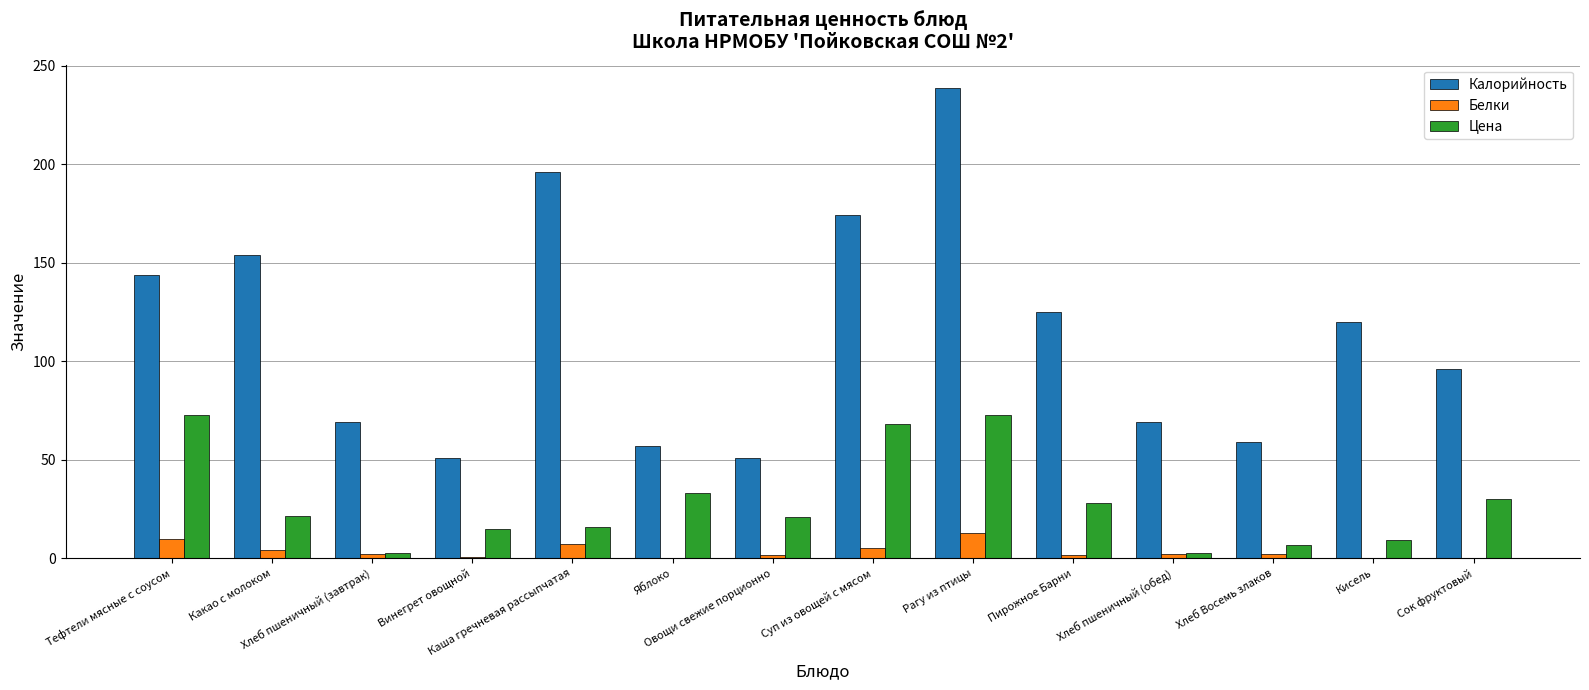

Does the chart contain stacked bars?

No